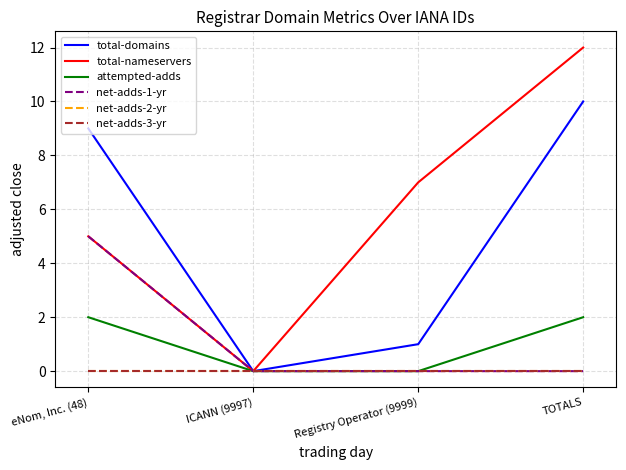

Where does the total-domains series first go above 9?

TOTALS